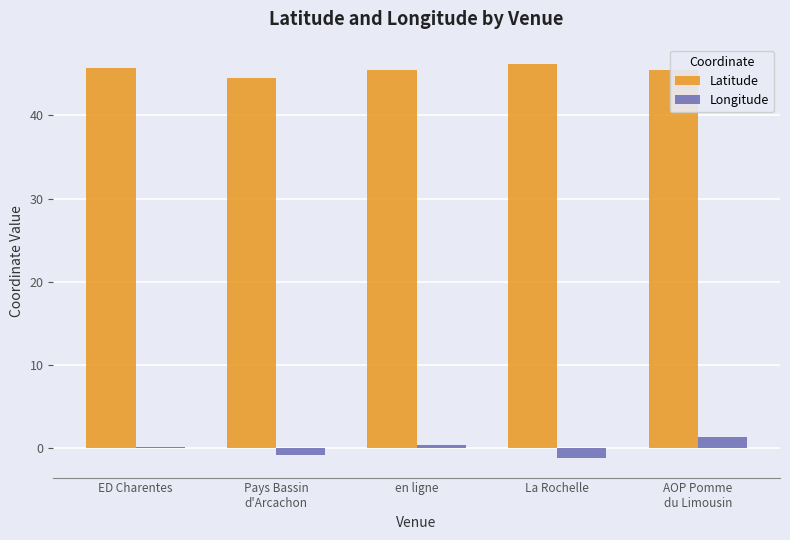

Reading left to right, list all the values displayed in this chart.

Latitude: 45.7	44.5	45.4	46.2	45.4
Longitude: 0.2	-0.8	0.4	-1.2	1.4